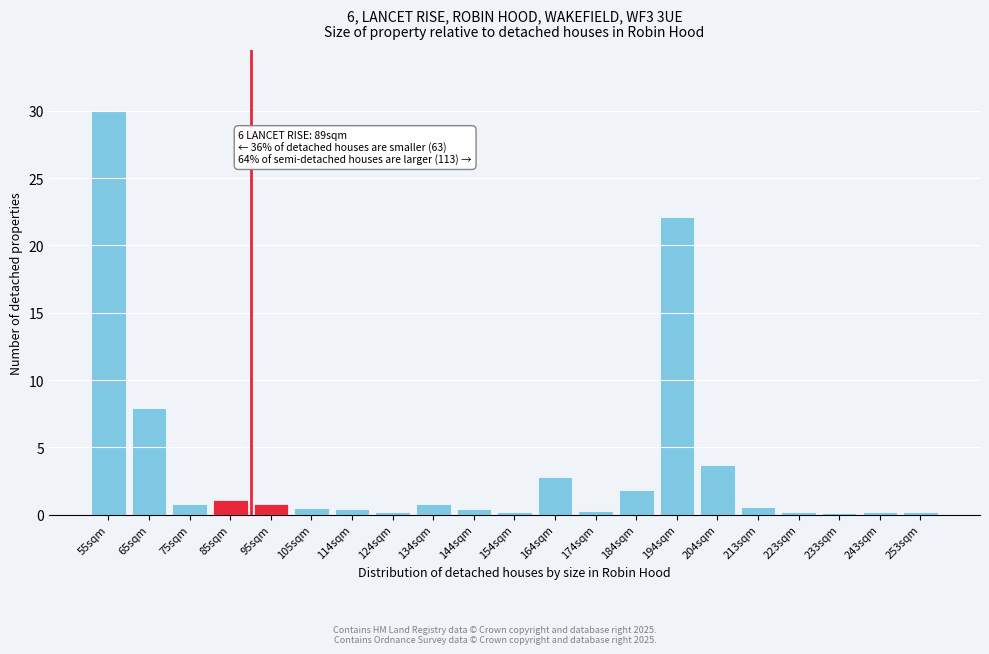

What is the sum of the values at 164sqm and 204sqm?

6.5